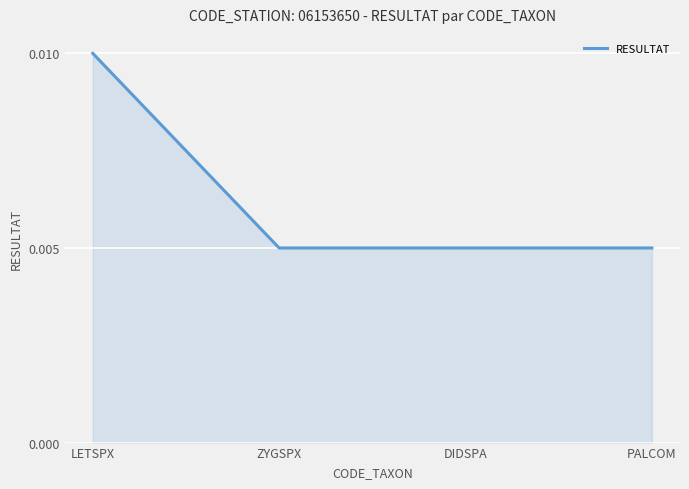

What position from the left is ZYGSPX?

2